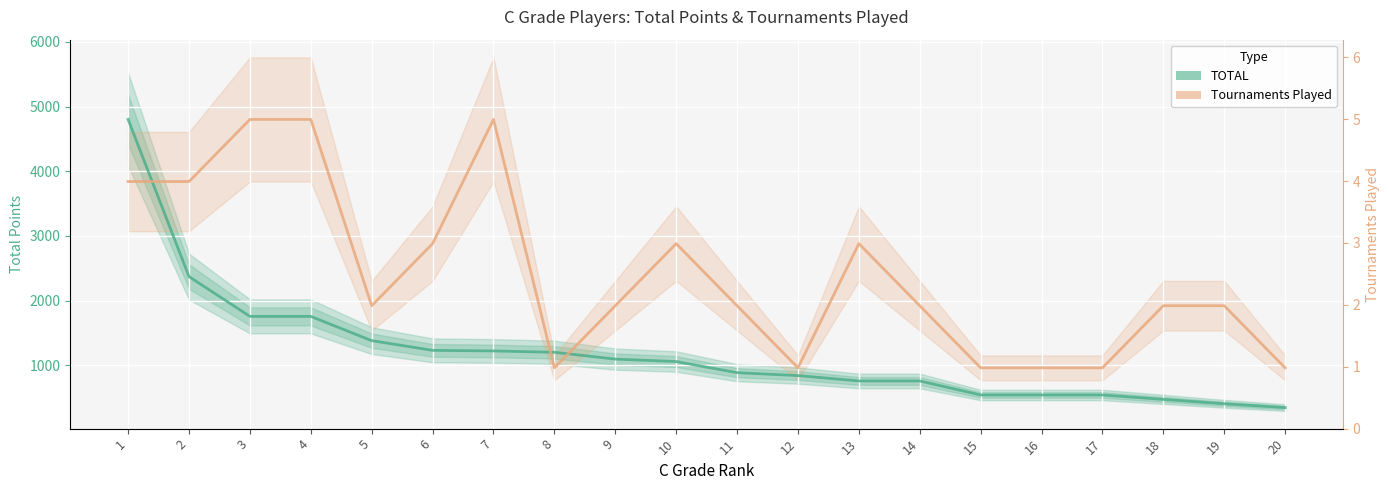

Which has a higher value, 20 or 14?

14